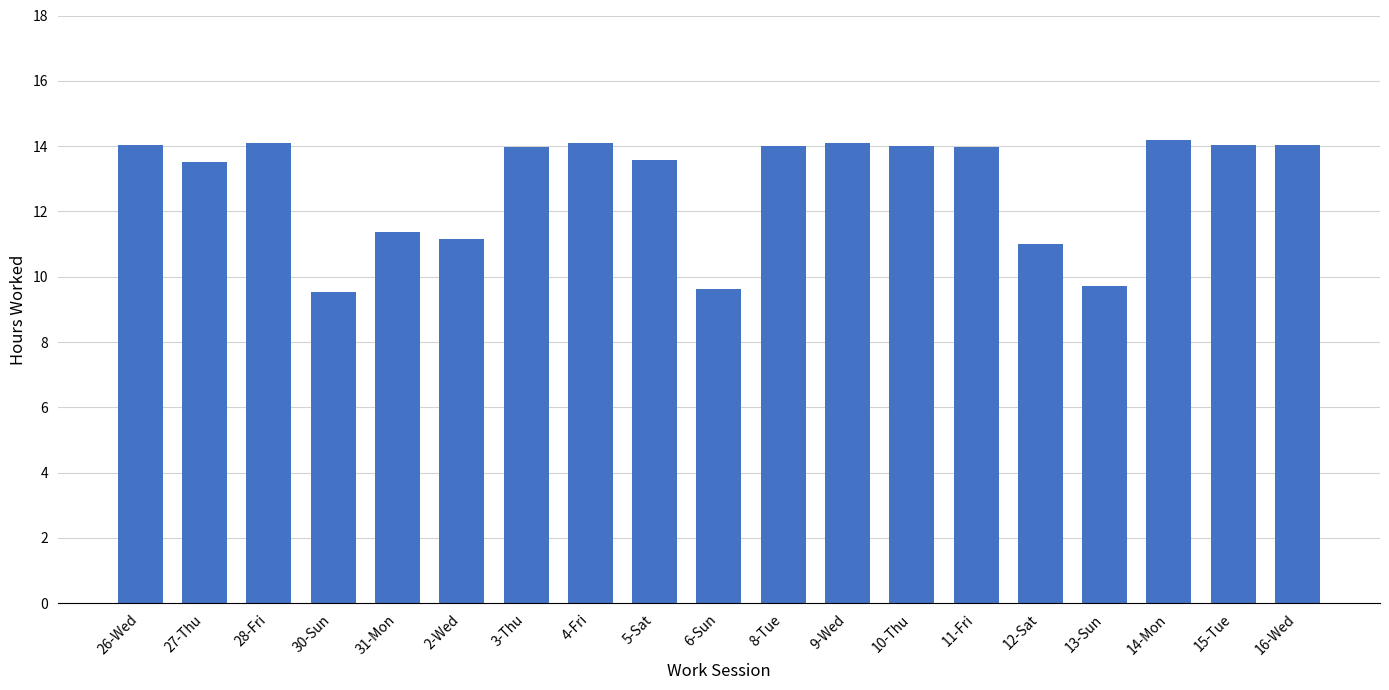

Where does the data first go above 13?

26-Wed